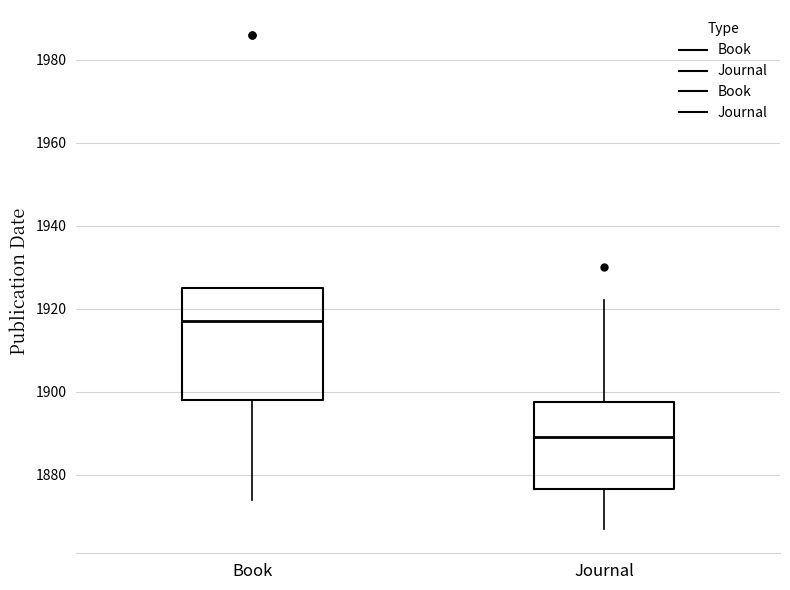

Reading left to right, read every box against the y-axis: the position of its median line, the range the box covers, and the ends of its whiskers. The values are not printed on the chart, so give them approximately, as read against the axis.

Book: median 1918, box 1898 to 1926, whiskers 1874 to 1926
Journal: median 1890, box 1876 to 1898, whiskers 1868 to 1922